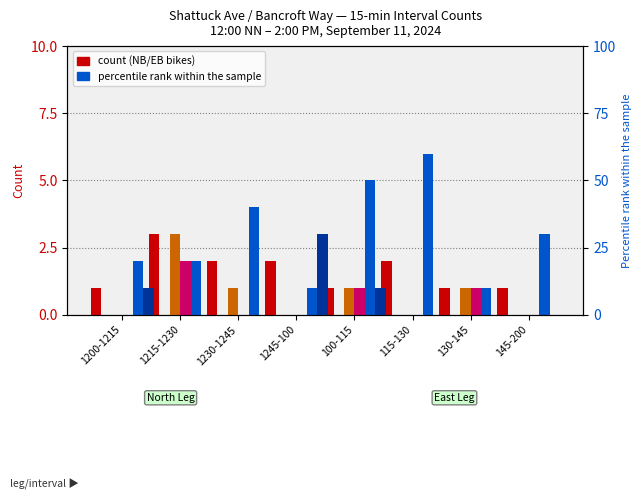

What is the total value across all series at 130-145?

4